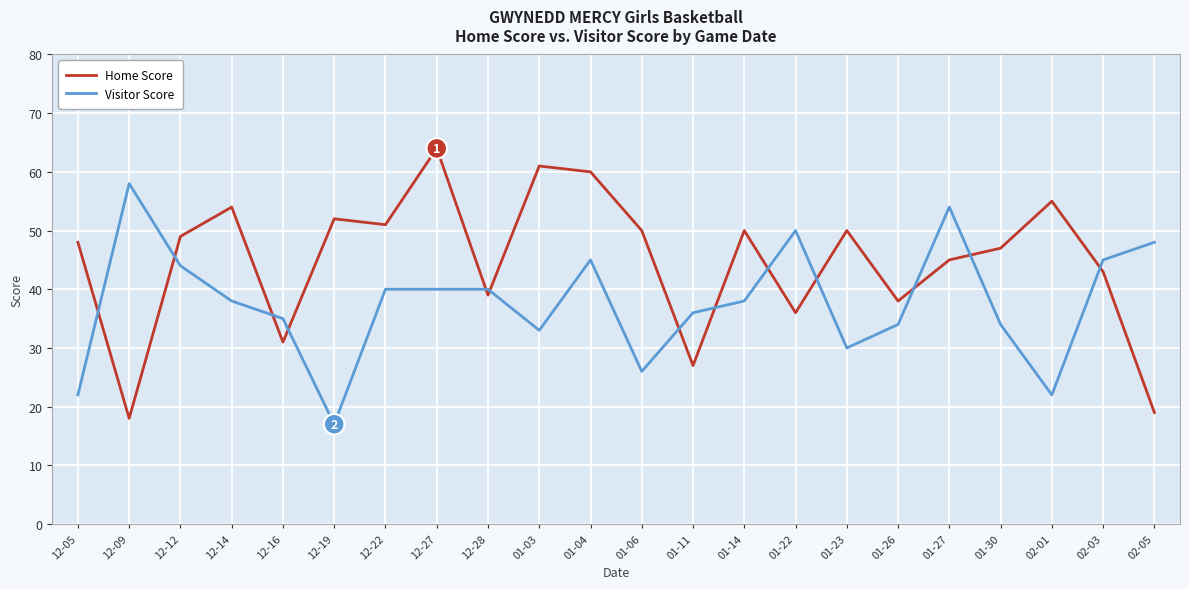

What is the difference between the highest and lowest values at 01-06?

24